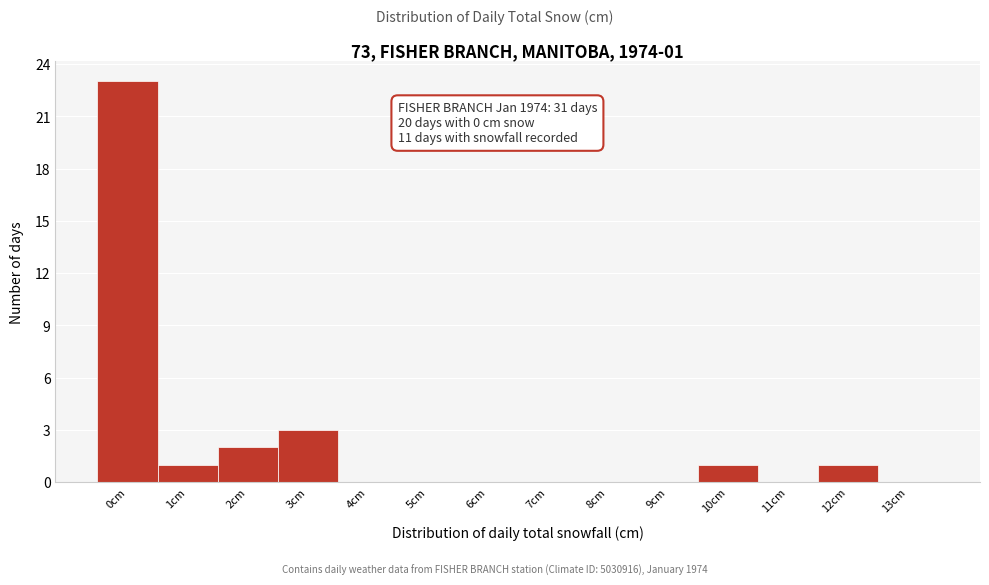

Reading left to right, extract all data points from this chart.

0cm=23	1cm=1	2cm=2	3cm=3	4cm=0	5cm=0	6cm=0	7cm=0	8cm=0	9cm=0	10cm=1	11cm=0	12cm=1	13cm=0